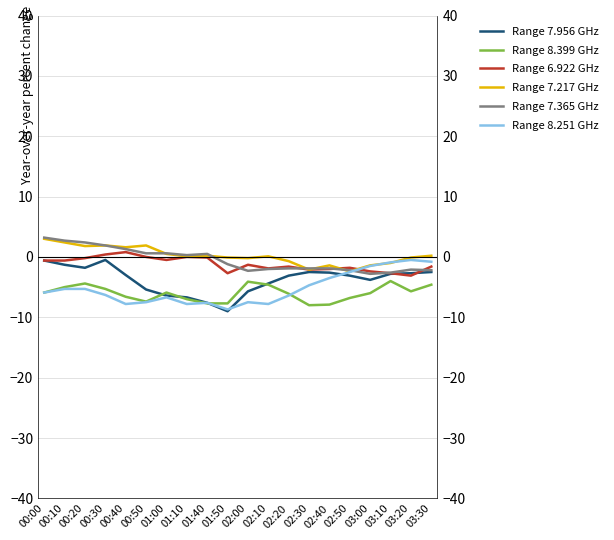

True or false: Range 7.956 GHz has a value of -6.4 at 01:00.

True